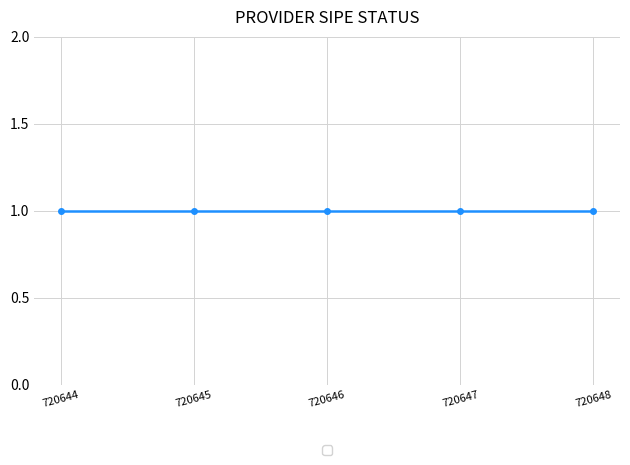

How many categories are shown in the chart?

5